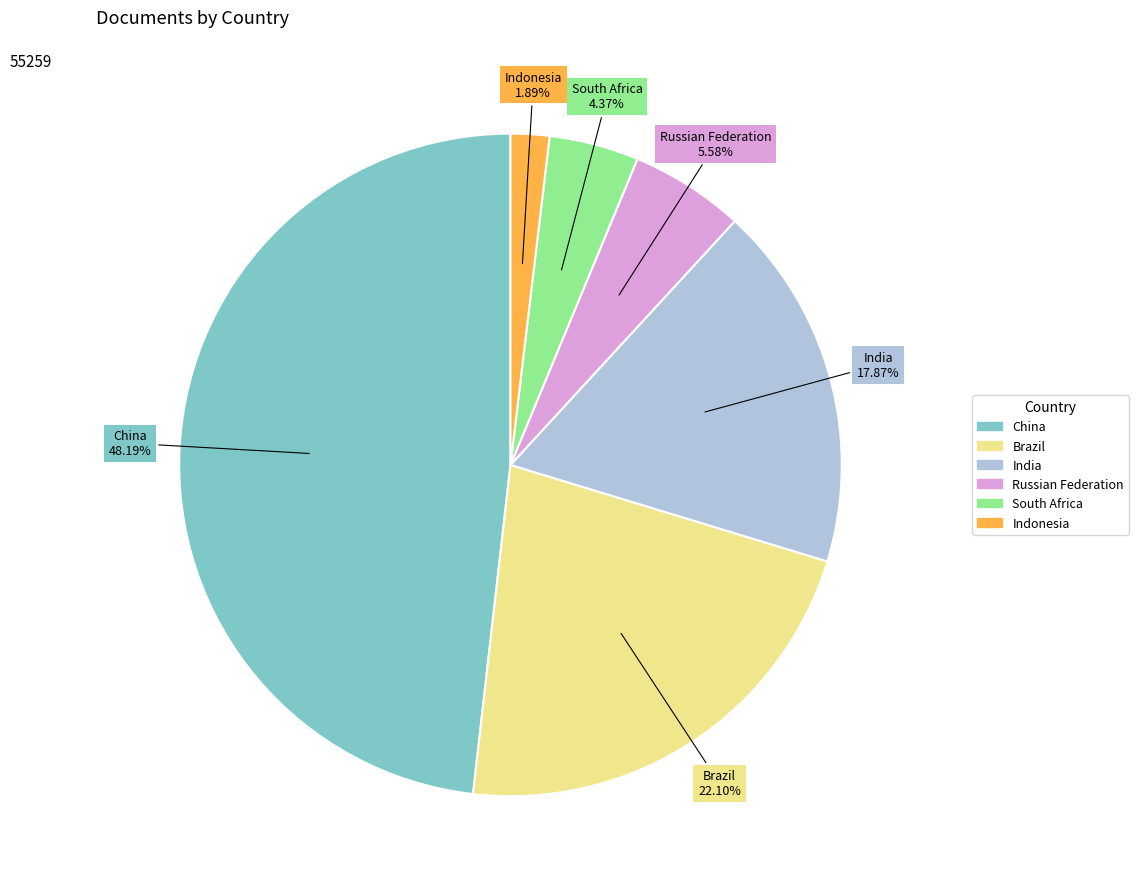

Rank the categories by value from highest to lowest.

China, Brazil, India, Russian Federation, South Africa, Indonesia